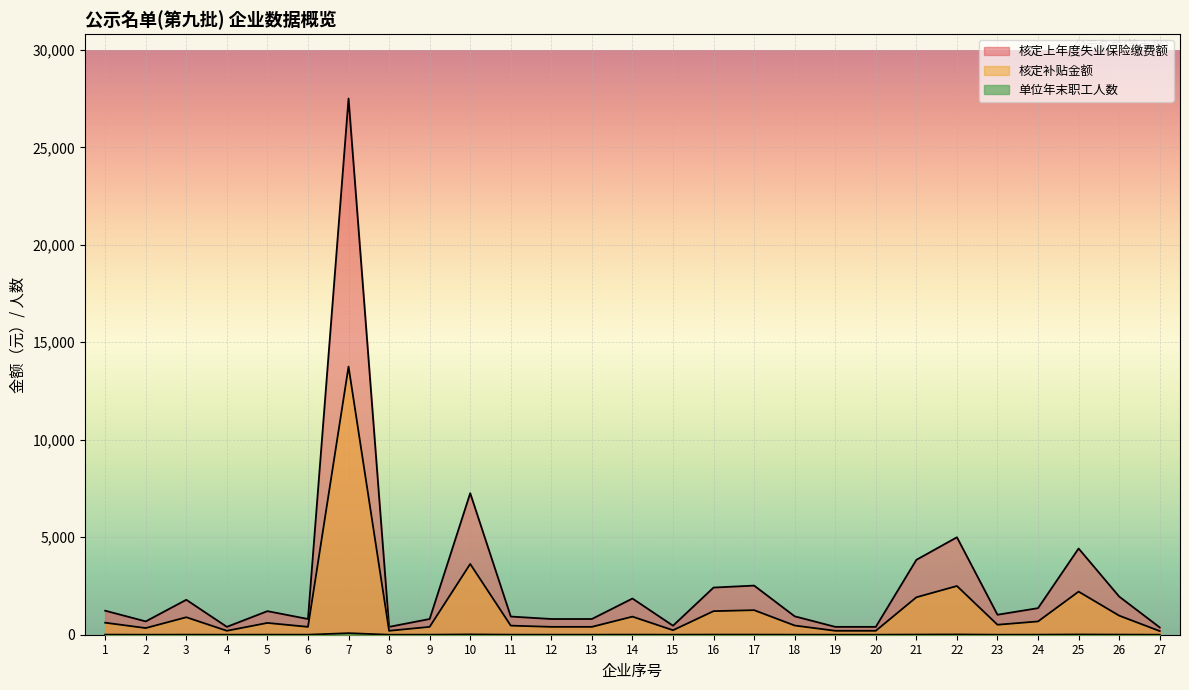

Which has a higher value, 5 or 17?

17